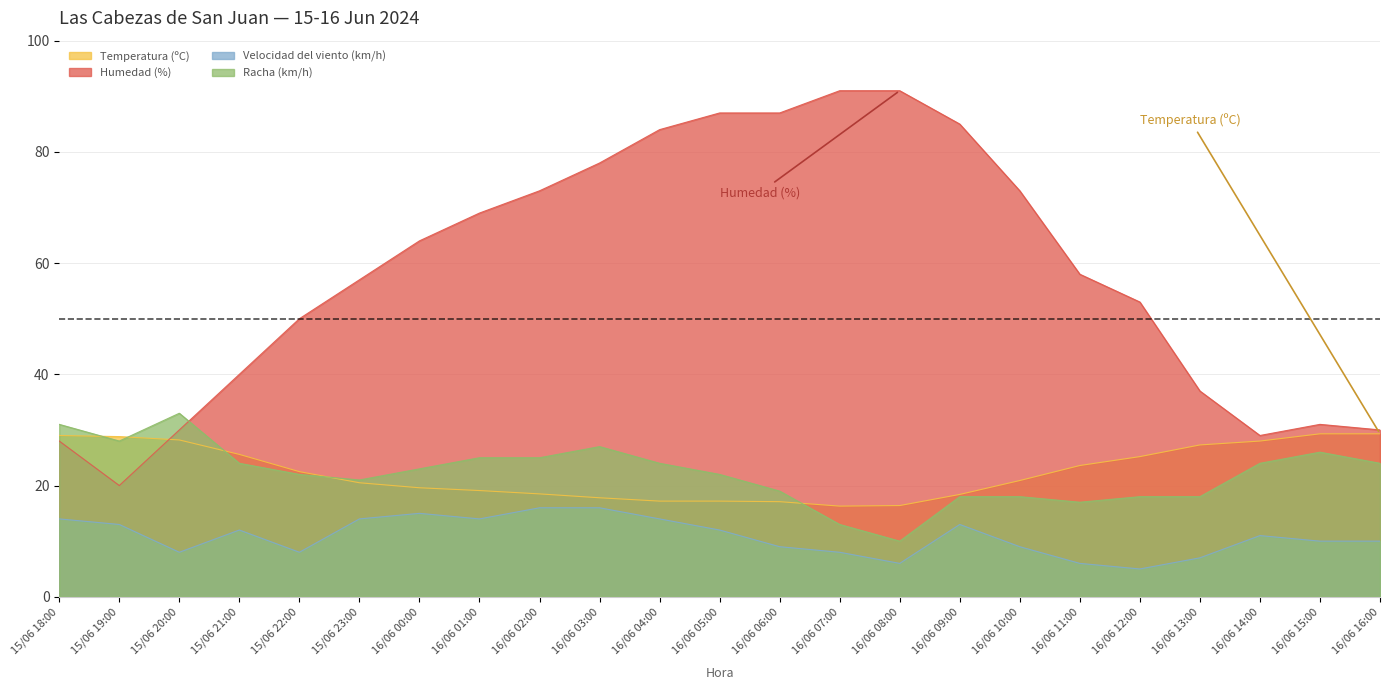

In Temperatura (ºC), how many points are lower than both neighbors (excluding endpoints)?

1